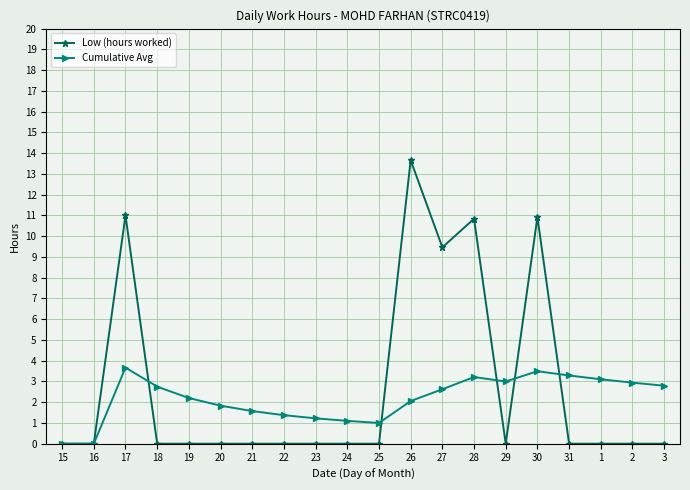

Count the number of categories in the chart.

20